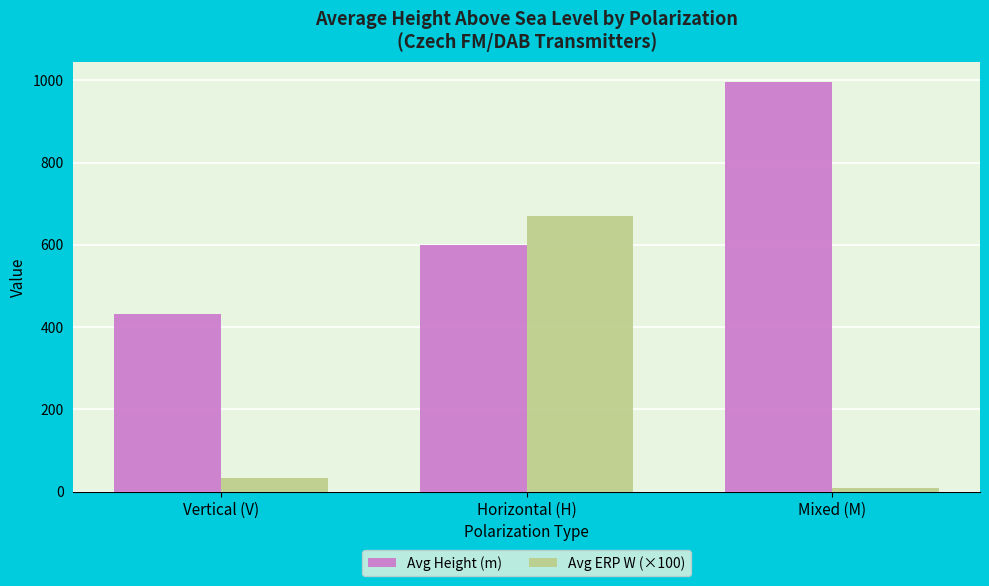

How many data points does each series have?

3